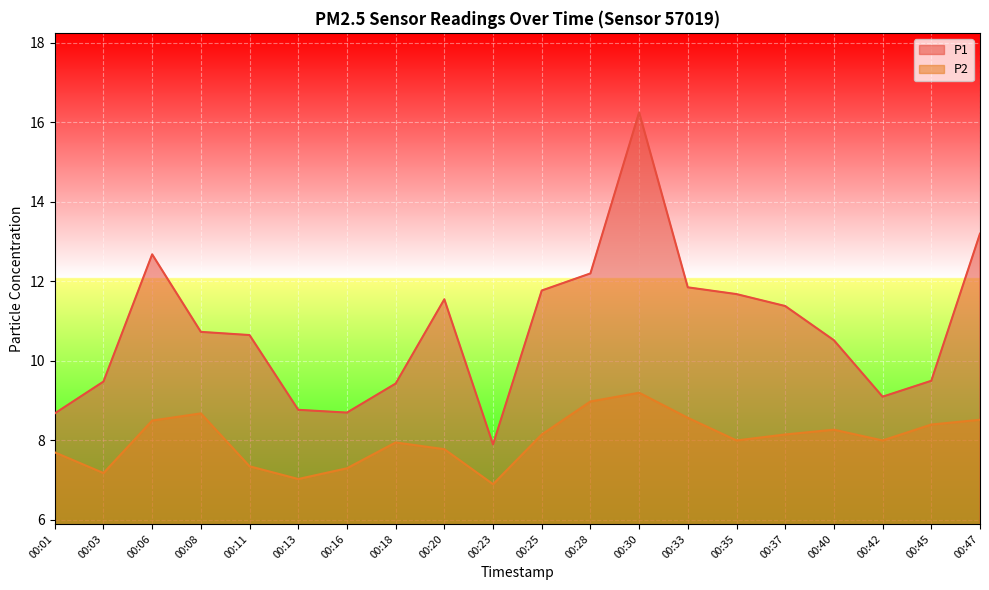

The P1 series shows 17.6 at 00:08. True or false?

False